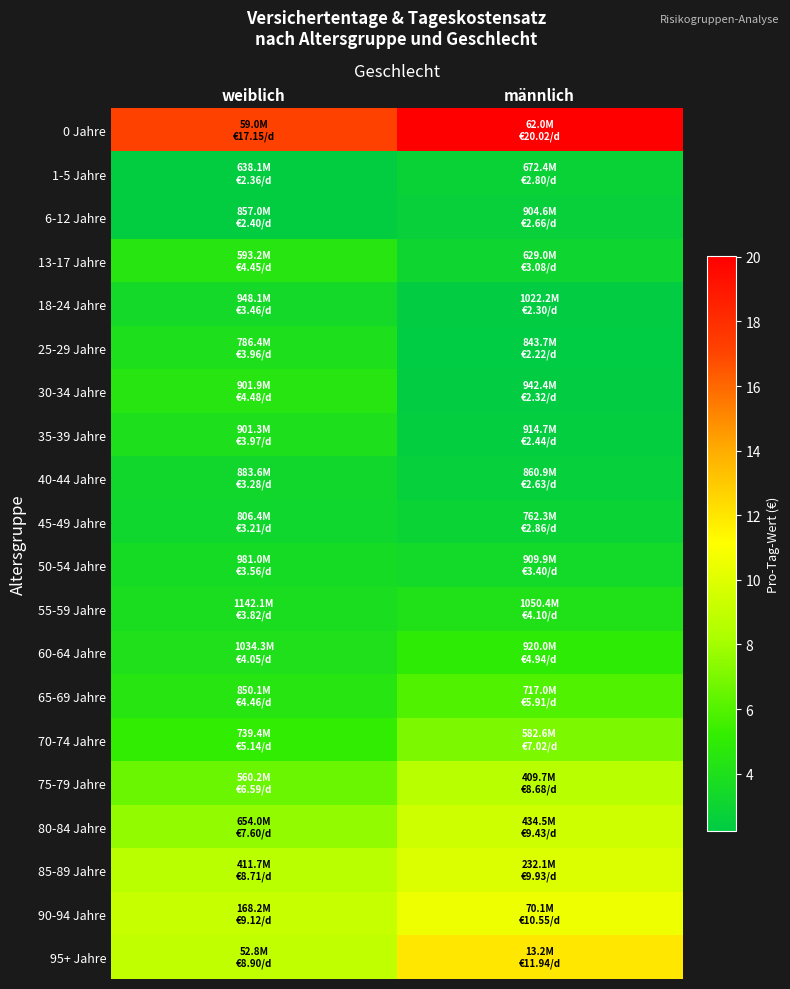

Which series has the largest total across all categories?

0 Jahre